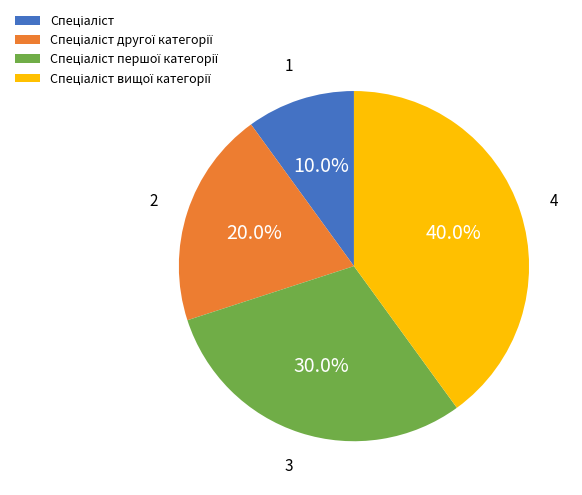

Is there a majority slice in this chart?

No